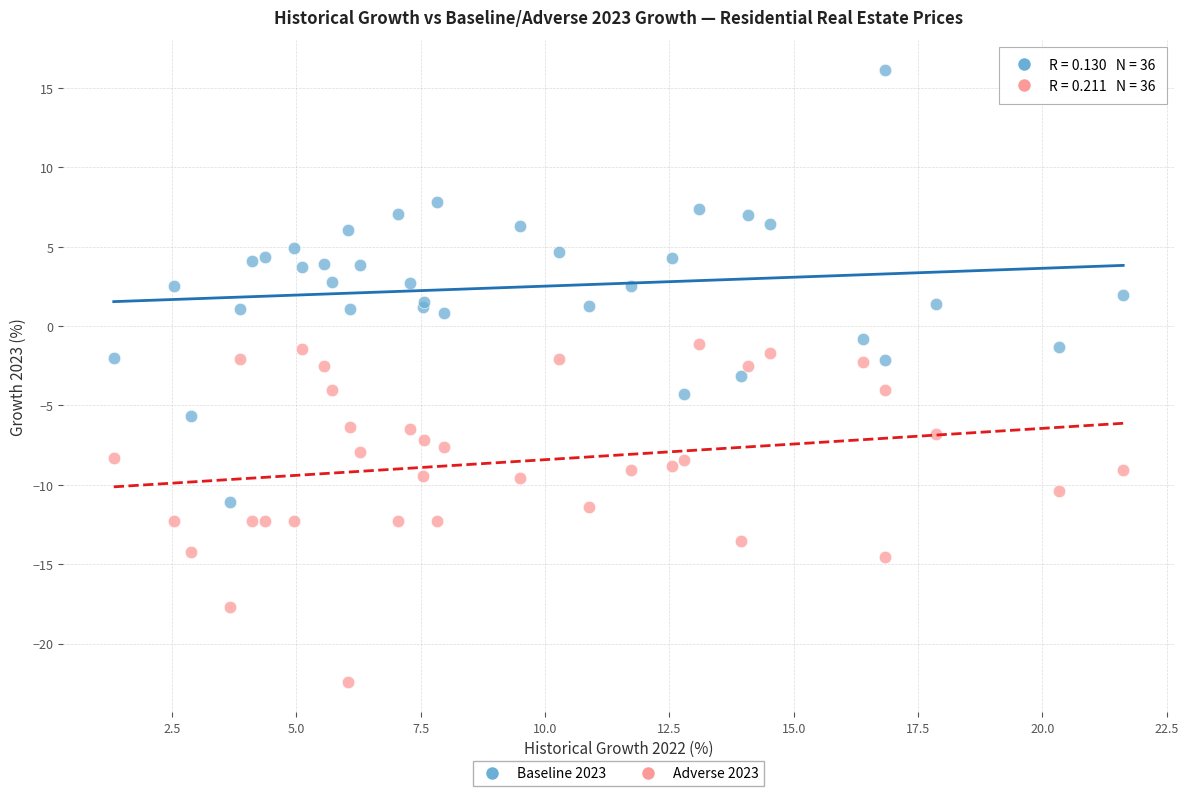

What is the X range (max minus min) for the scatter plot?

20.3